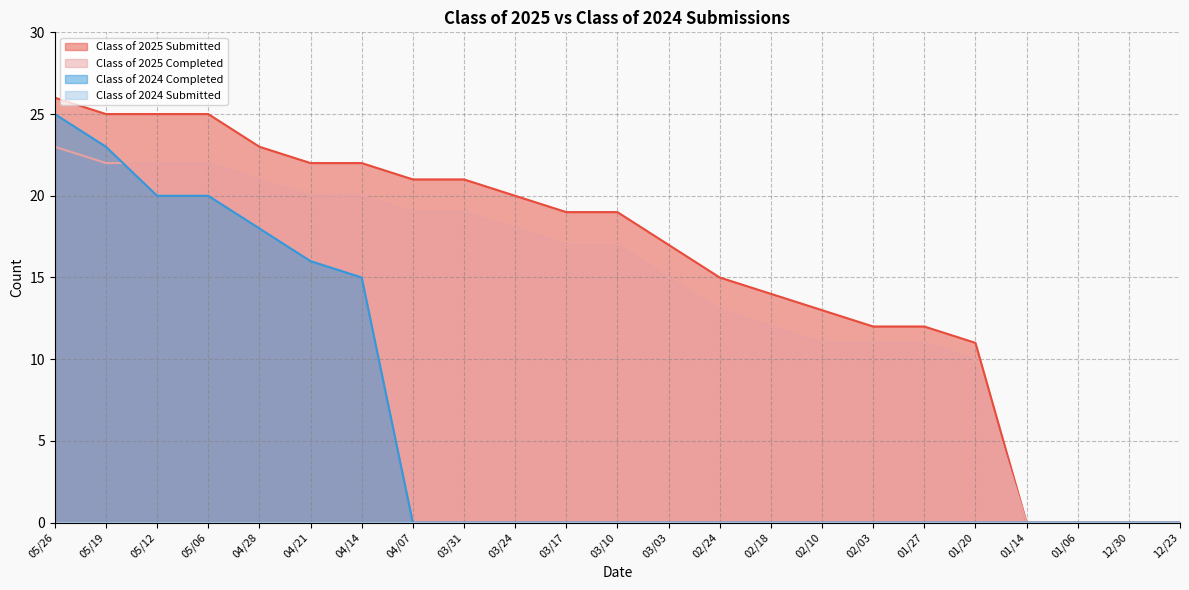

What position from the left is 04/07?

8